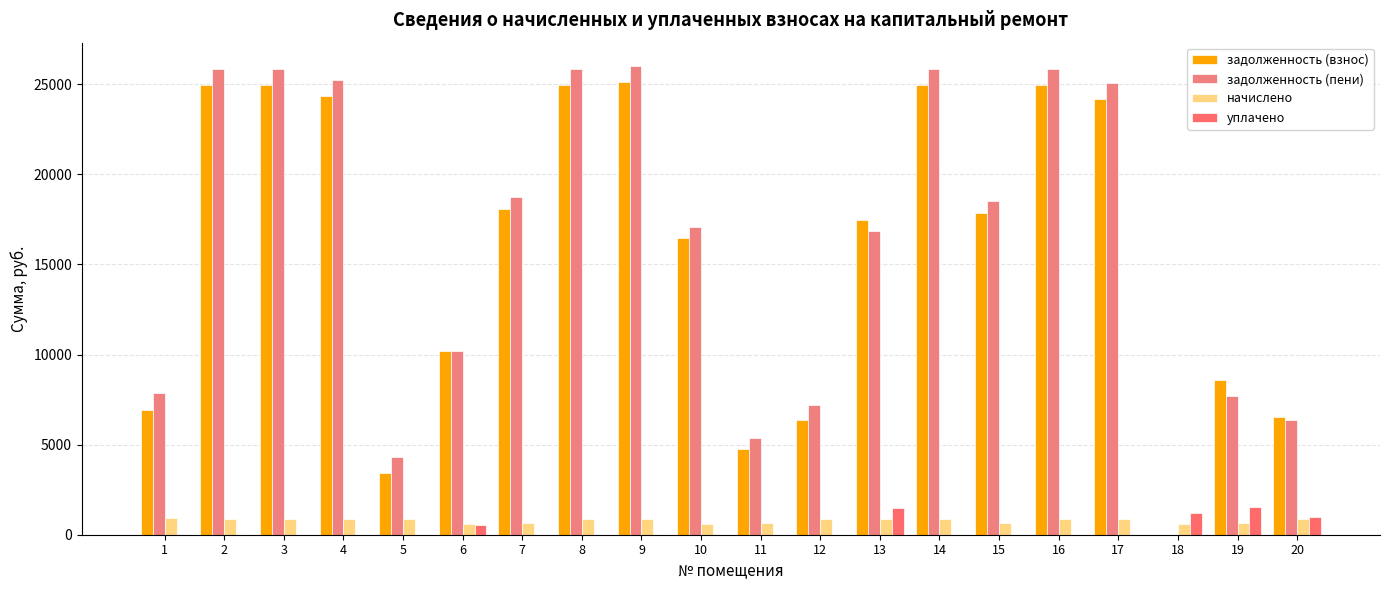

What are all the series names shown in the legend?

задолженность (взнос), задолженность (пени), начислено, уплачено